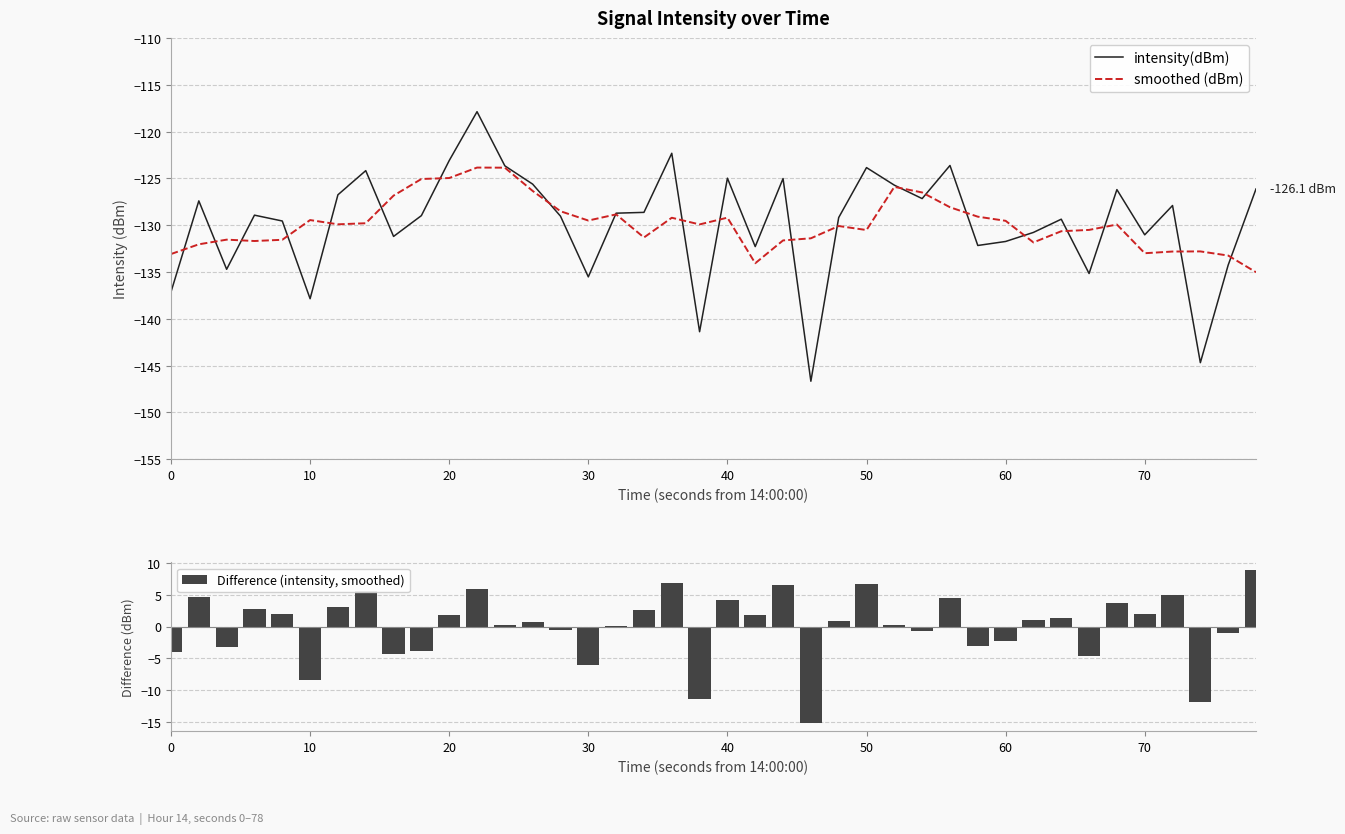

What is the sum of all Difference (intensity, smoothed) values?

2.7